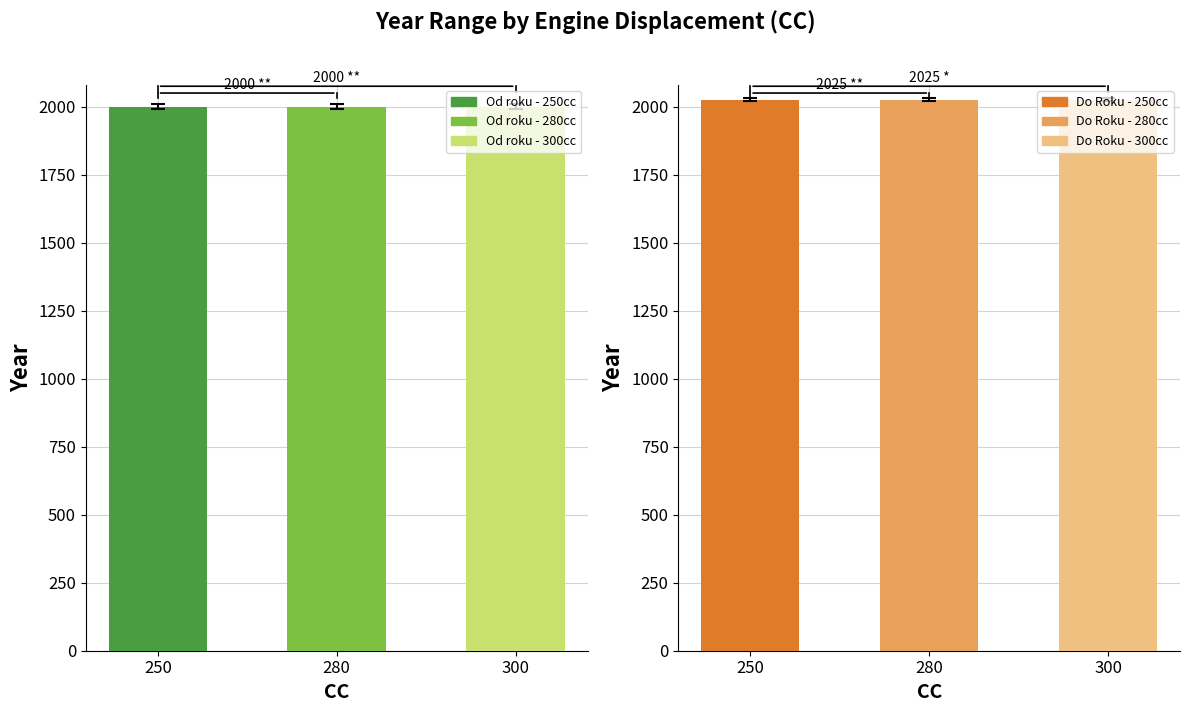

Reading left to right, what are all the values shown in this chart?

Od roku: 250=2000	280=2000	300=2000
Do Roku: 250=2025	280=2025	300=2025